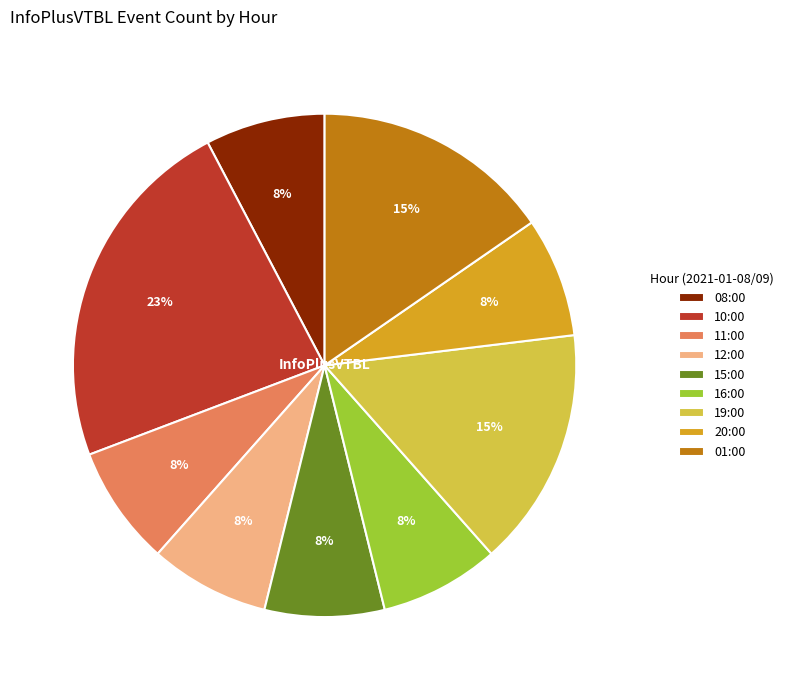

Is there any slice that represents more than half of the pie?

No